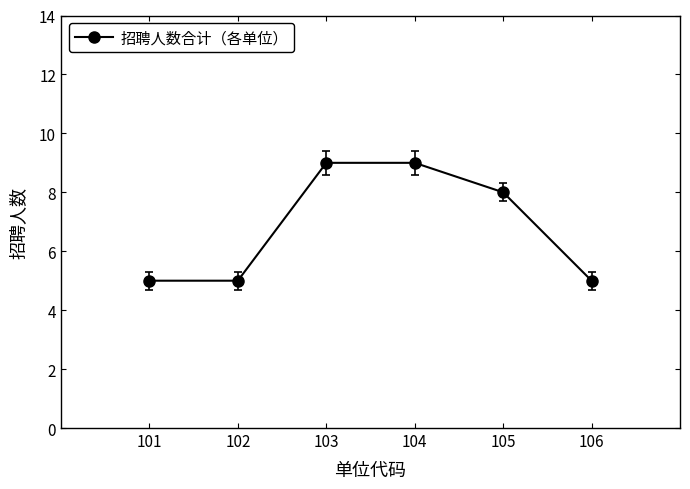

What is the value of the 2nd point from the left?

5